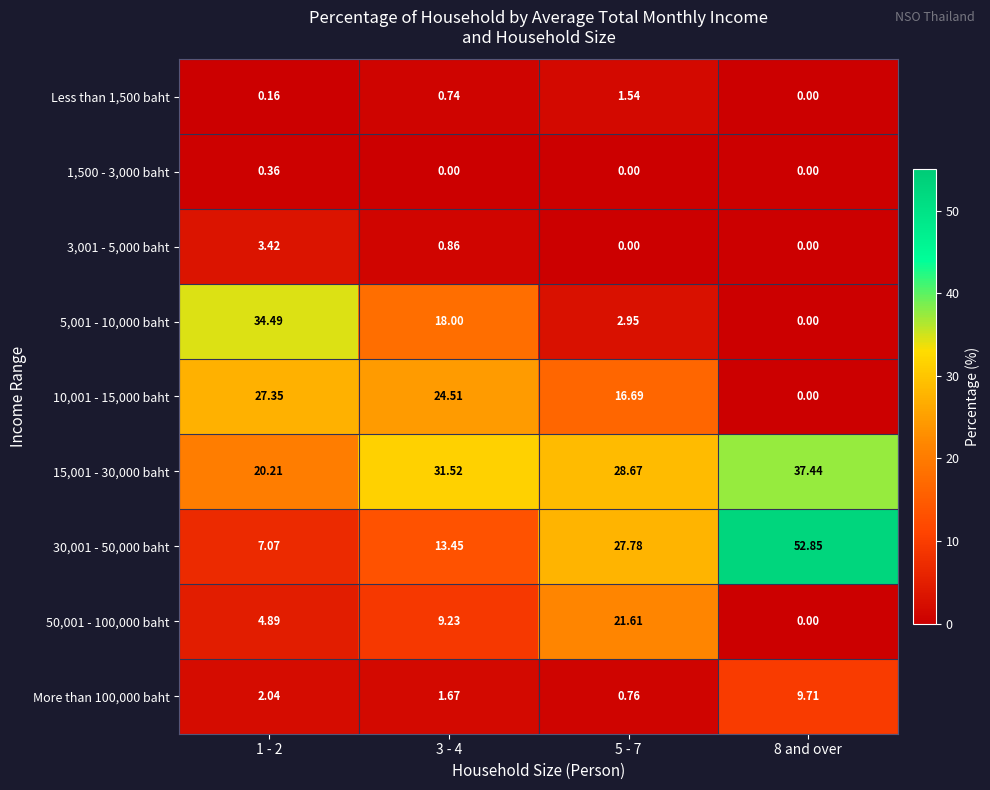

Reading left to right, list all the values displayed in this chart.

Less than 1,500 baht: 1 - 2=0.2	3 - 4=0.7	5 - 7=1.5	8 and over=0.0
1,500 - 3,000 baht: 1 - 2=0.4	3 - 4=0.0	5 - 7=0.0	8 and over=0.0
3,001 - 5,000 baht: 1 - 2=3.4	3 - 4=0.9	5 - 7=0.0	8 and over=0.0
5,001 - 10,000 baht: 1 - 2=34.5	3 - 4=18.0	5 - 7=3.0	8 and over=0.0
10,001 - 15,000 baht: 1 - 2=27.4	3 - 4=24.5	5 - 7=16.7	8 and over=0.0
15,001 - 30,000 baht: 1 - 2=20.2	3 - 4=31.5	5 - 7=28.7	8 and over=37.4
30,001 - 50,000 baht: 1 - 2=7.1	3 - 4=13.4	5 - 7=27.8	8 and over=52.9
50,001 - 100,000 baht: 1 - 2=4.9	3 - 4=9.2	5 - 7=21.6	8 and over=0.0
More than 100,000 baht: 1 - 2=2.0	3 - 4=1.7	5 - 7=0.8	8 and over=9.7